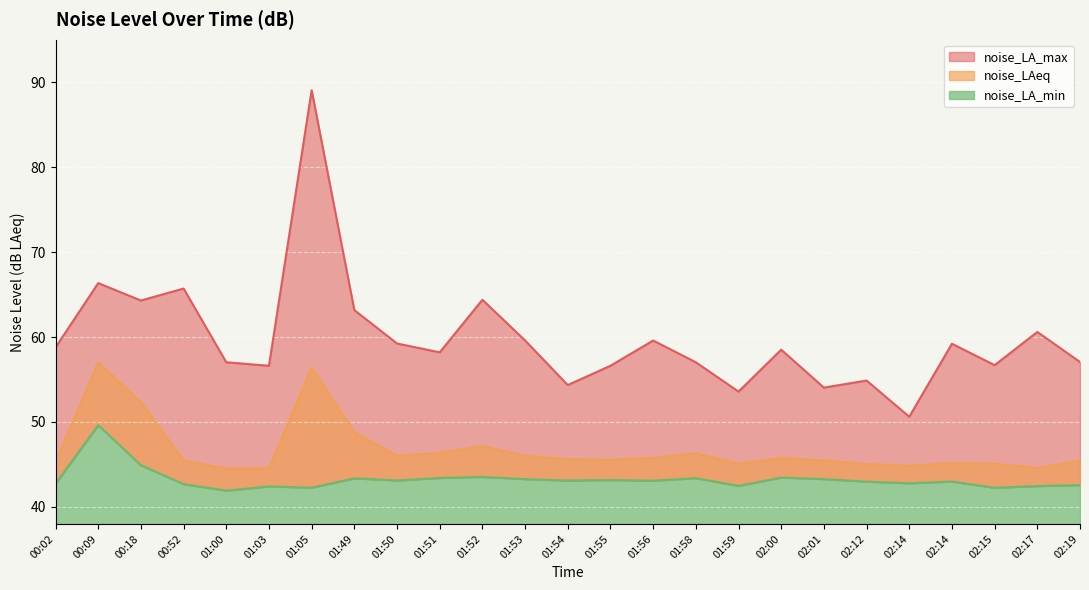

What is the difference between the second highest and minimum values in the noise_LA_min series?

3.0